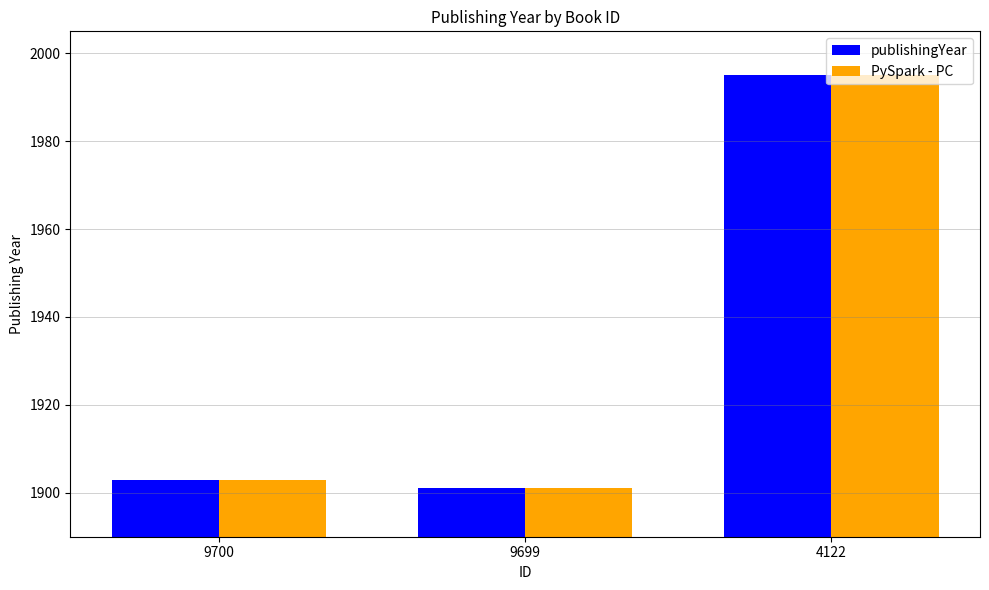

What is the value of the PySpark - PC bar at the 2nd from the left?

1901